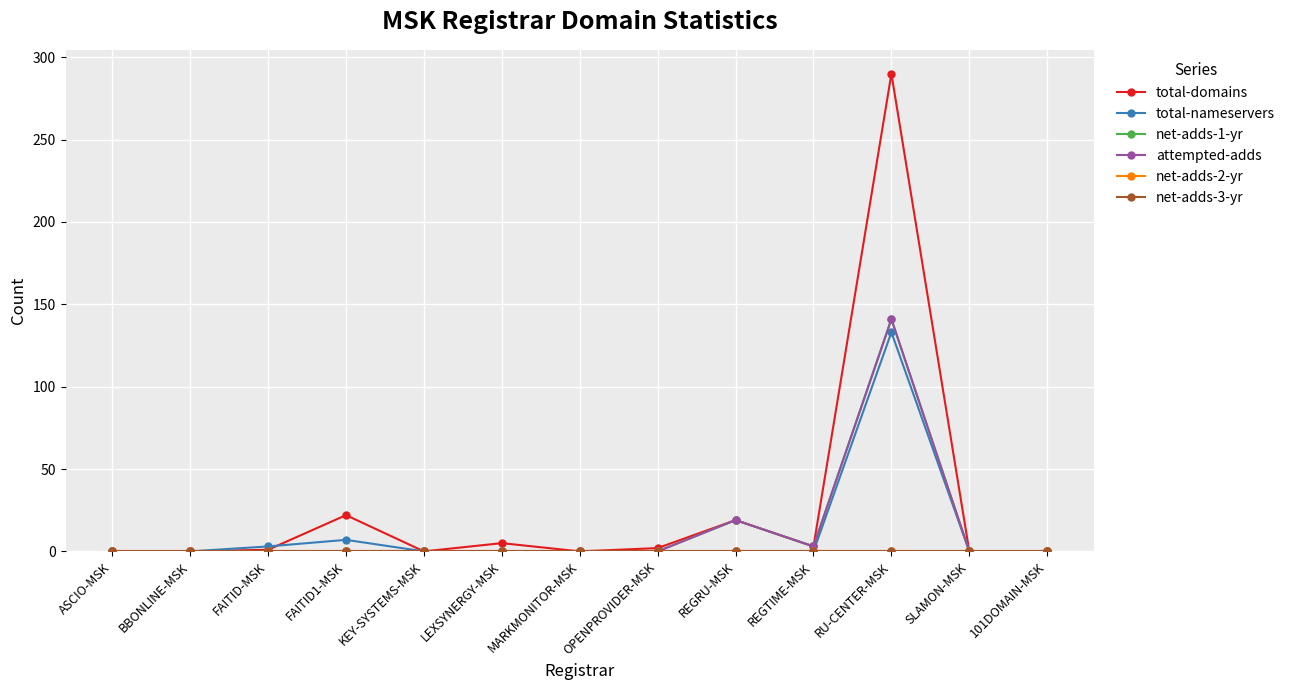

In net-adds-1-yr, how many points are lower than both neighbors (excluding endpoints)?

1